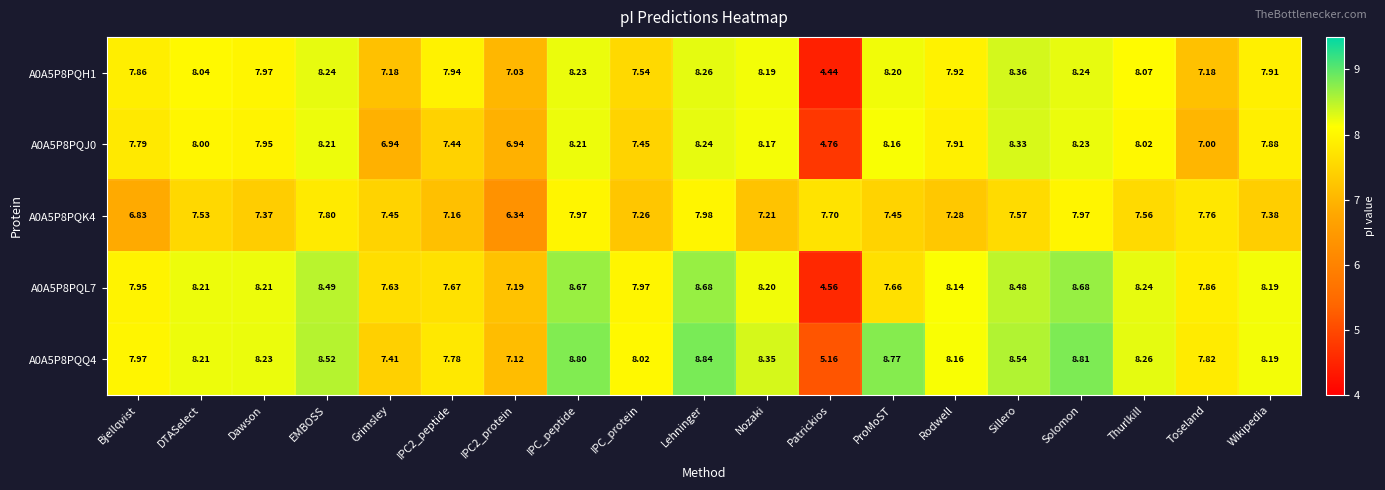

At which category is the sum across all series the highest?

Lehninger